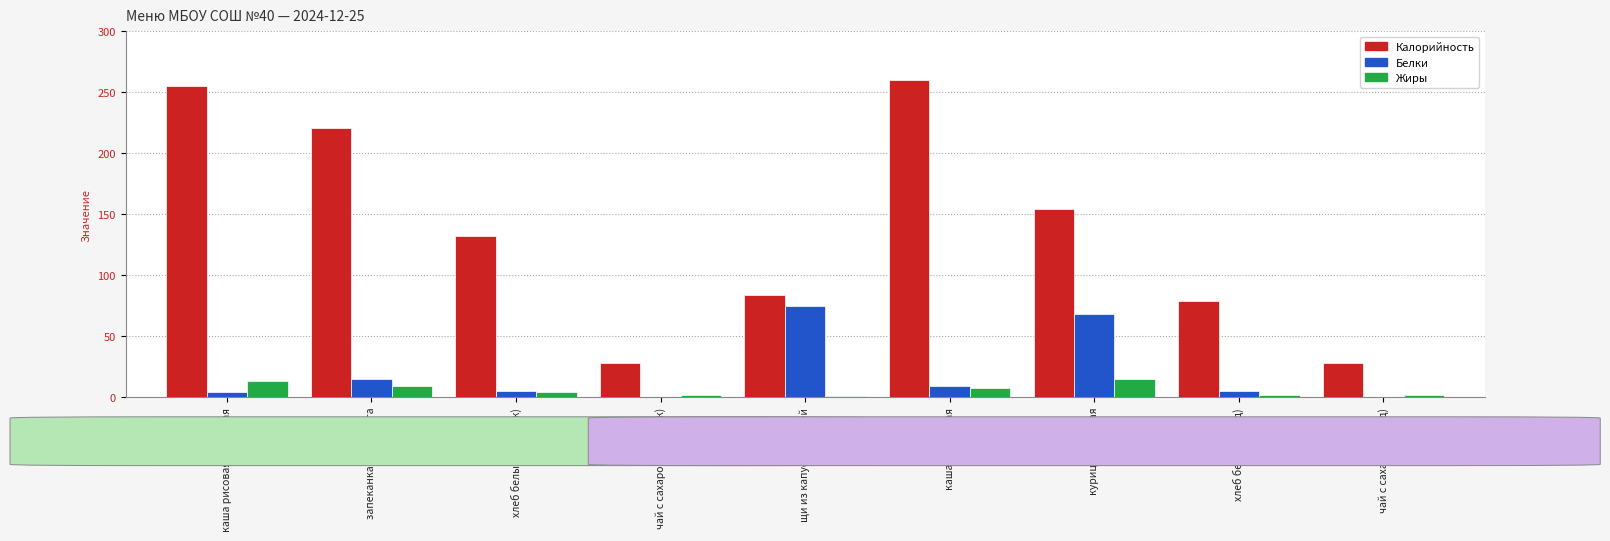

True or false: Жиры has a value of 8 at каша гречневая.

True